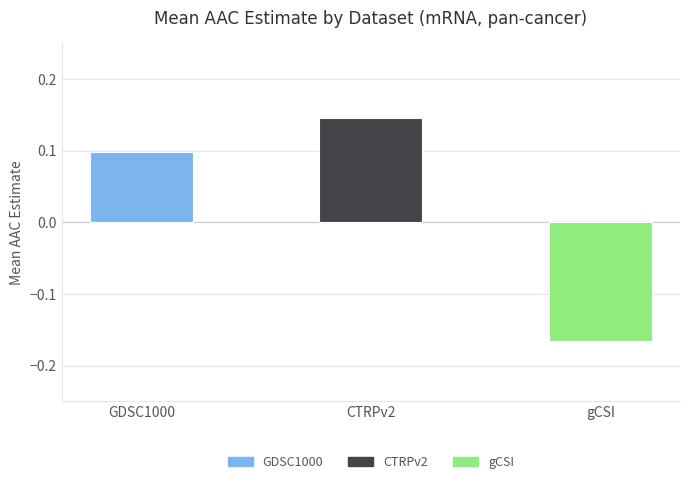

Rank the categories by value from highest to lowest.

CTRPv2, GDSC1000, gCSI